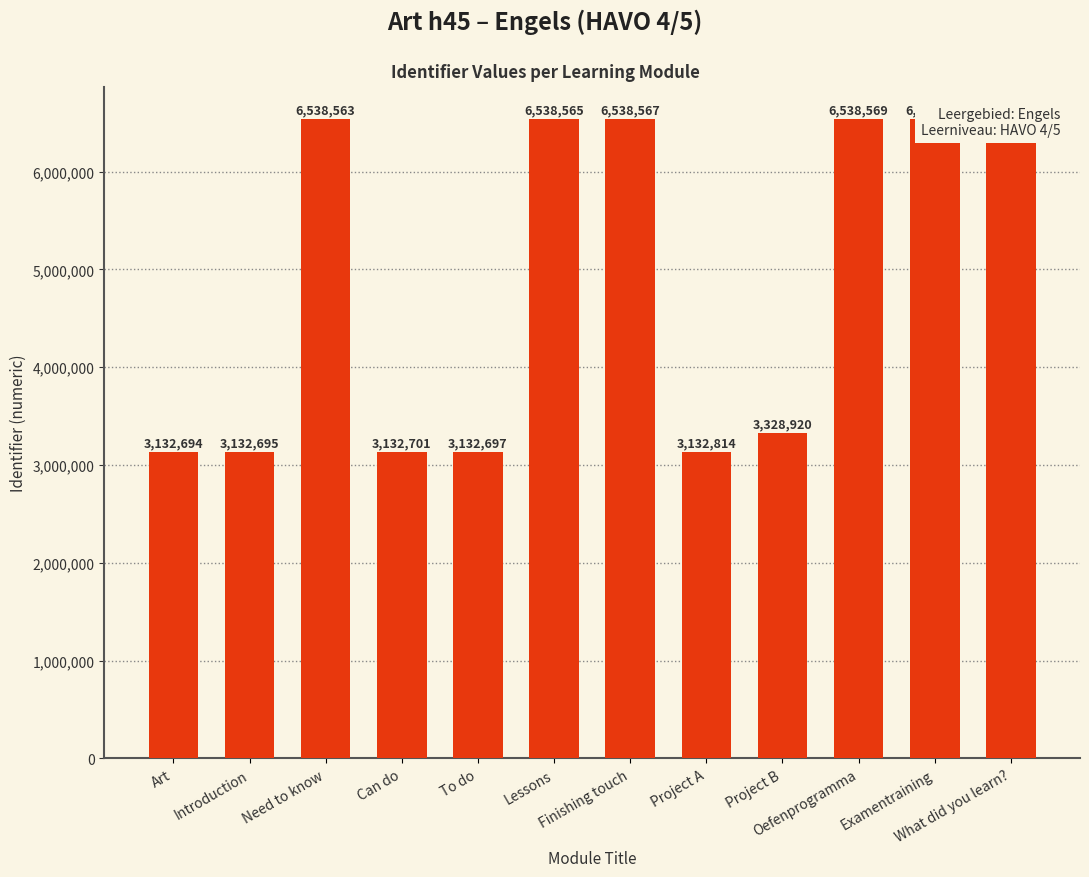

Is it true that the value at Finishing touch is 6538567?

True